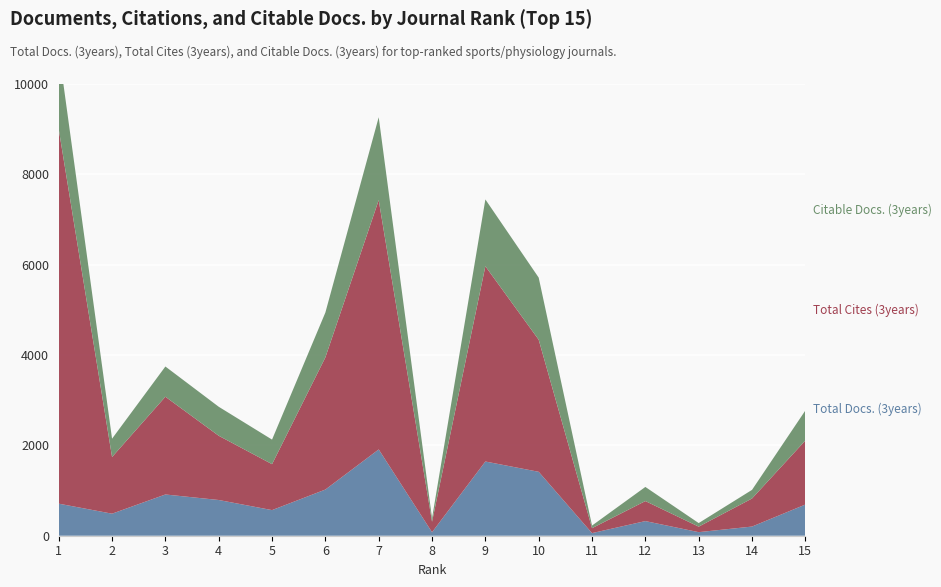

Reading right to left, what are all the values shown in this chart?

Total Docs. (3years): 15=690	14=203	13=79	12=324	11=58	10=1415	9=1643	8=77	7=1910	6=1022	5=567	4=791	3=913	2=488	1=710
Total Cites (3years): 15=1417	14=621	13=122	12=443	11=109	10=2924	9=4323	8=233	7=5520	6=2926	5=1017	4=1422	3=2164	2=1254	1=8292
Citable Docs. (3years): 15=665	14=191	13=79	12=313	11=58	10=1375	9=1479	8=77	7=1834	6=993	5=544	4=642	3=669	2=406	1=1752